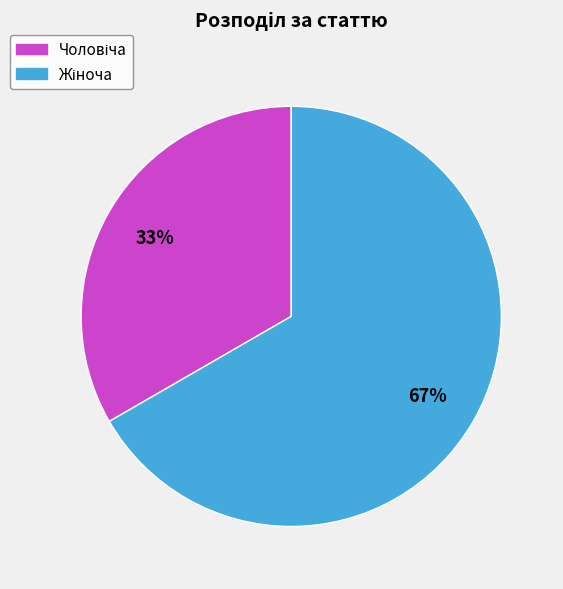

Which category has the biggest portion of the pie?

Жіноча